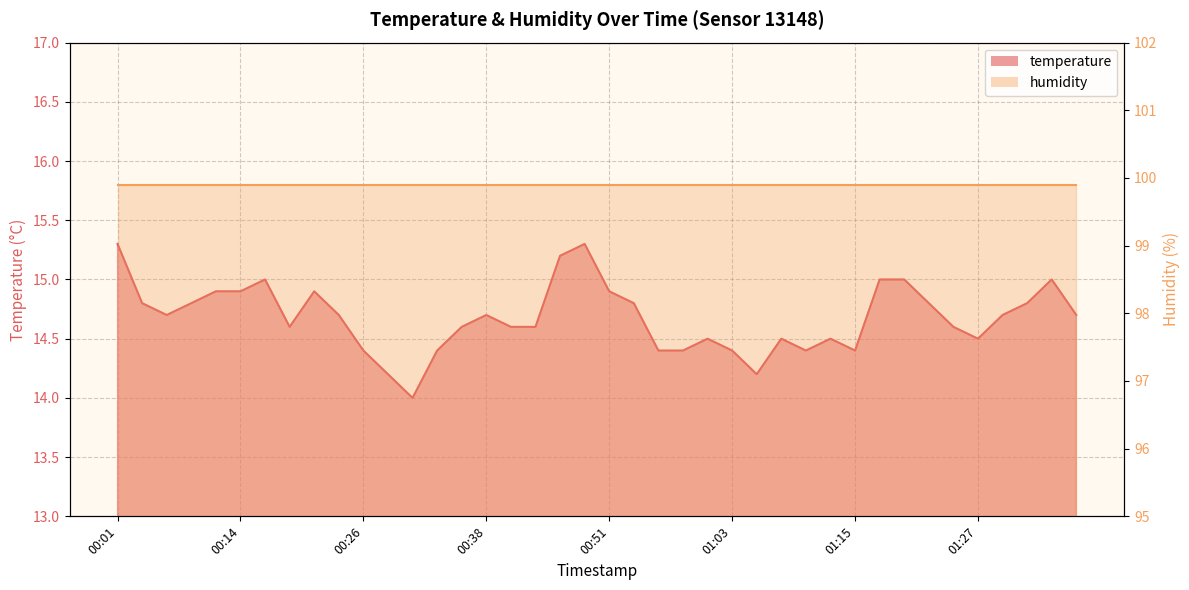

What is the maximum value shown in the chart?

15.3